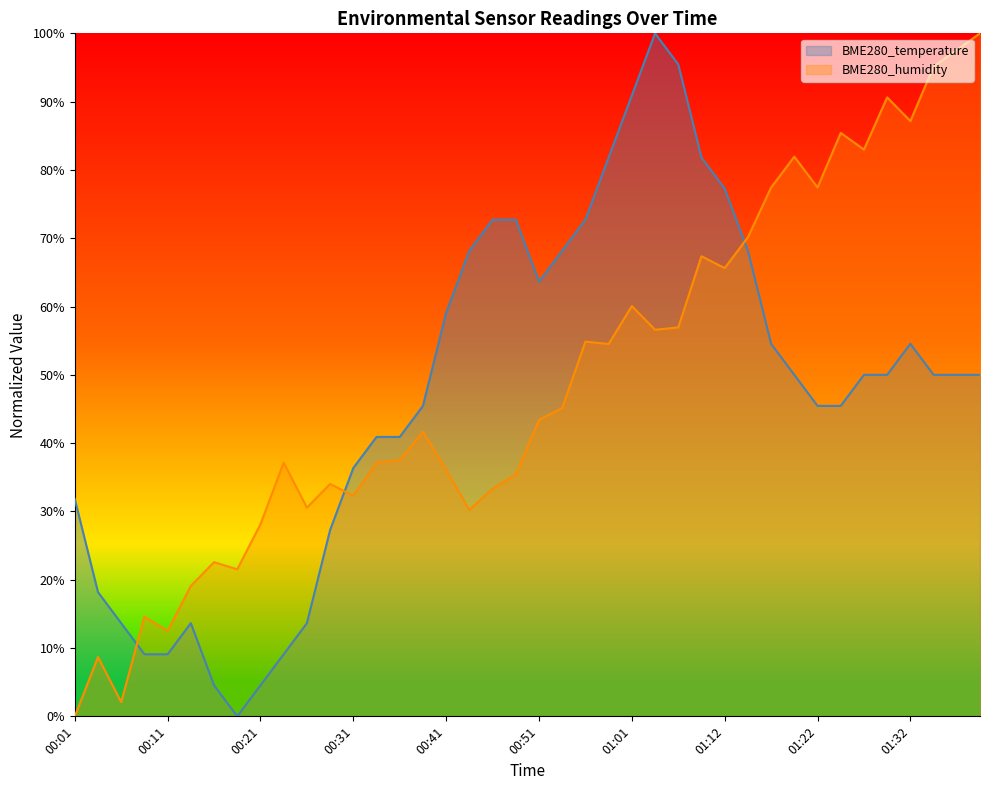

Does the chart display data point markers on the line(s)?

No